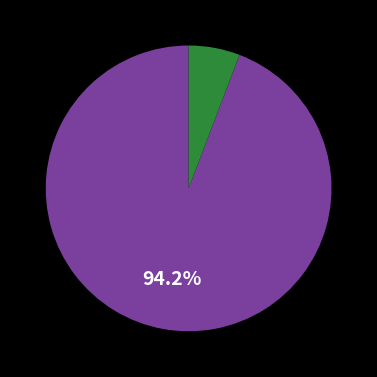

Is there any slice that represents more than half of the pie?

Yes